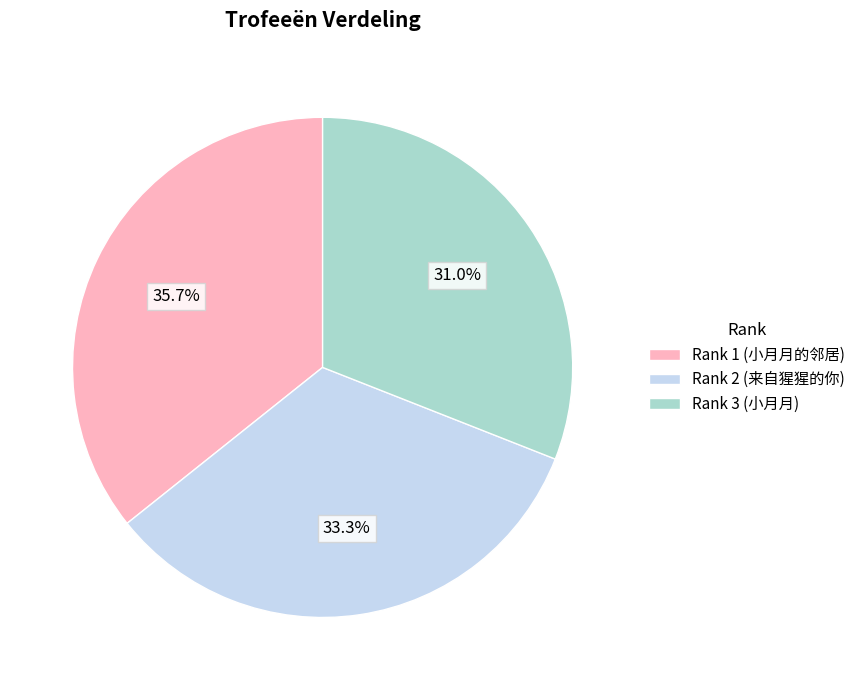

Is there any slice that represents more than half of the pie?

No